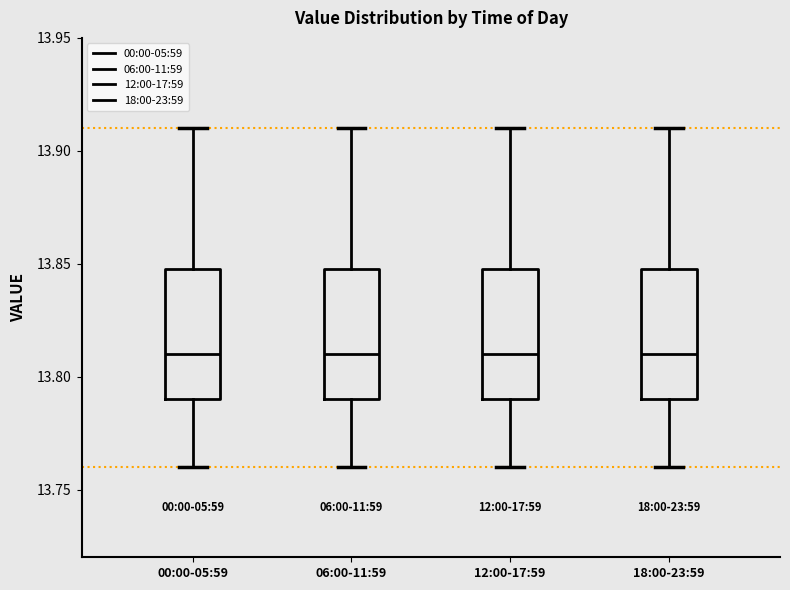

Reading left to right, read every box against the y-axis: the position of its median line, the range the box covers, and the ends of its whiskers. The values are not printed on the chart, so give them approximately, as read against the axis.

00:00-05:59: median 13.81, box 13.79 to 13.85, whiskers 13.76 to 13.91
06:00-11:59: median 13.81, box 13.79 to 13.85, whiskers 13.76 to 13.91
12:00-17:59: median 13.81, box 13.79 to 13.85, whiskers 13.76 to 13.91
18:00-23:59: median 13.81, box 13.79 to 13.85, whiskers 13.76 to 13.91